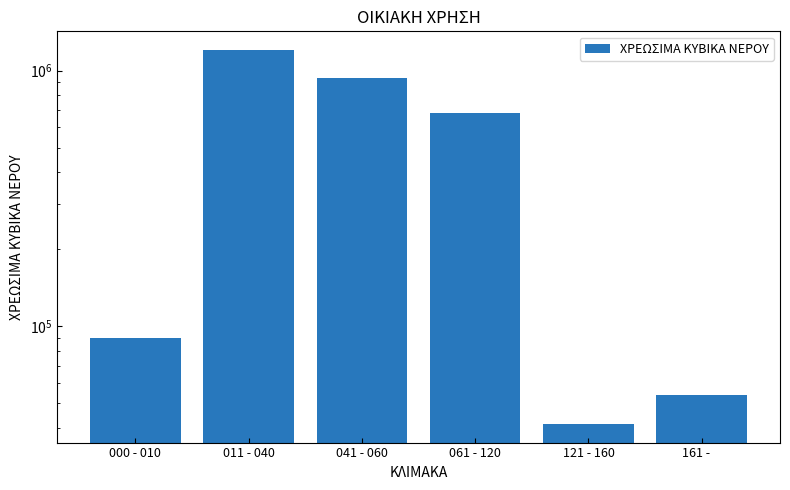

Rank the categories by value from lowest to highest.

121 - 160, 161 -    , 000 - 010, 061 - 120, 041 - 060, 011 - 040